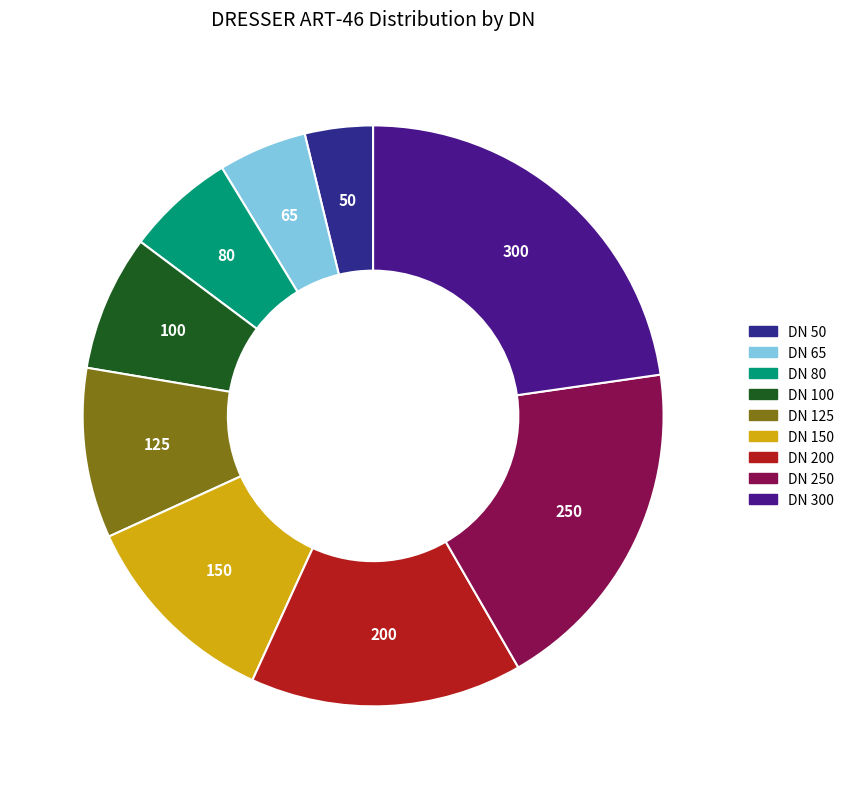

True or false: DN 80 accounts for 6% of the total.

True